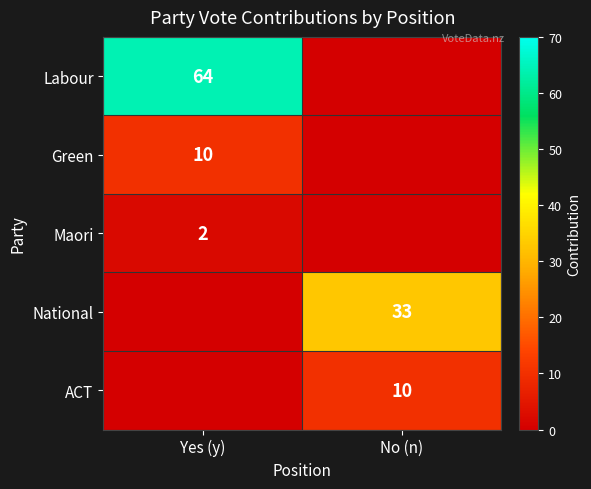

The value of Labour at Yes (y) is 38. True or false?

False